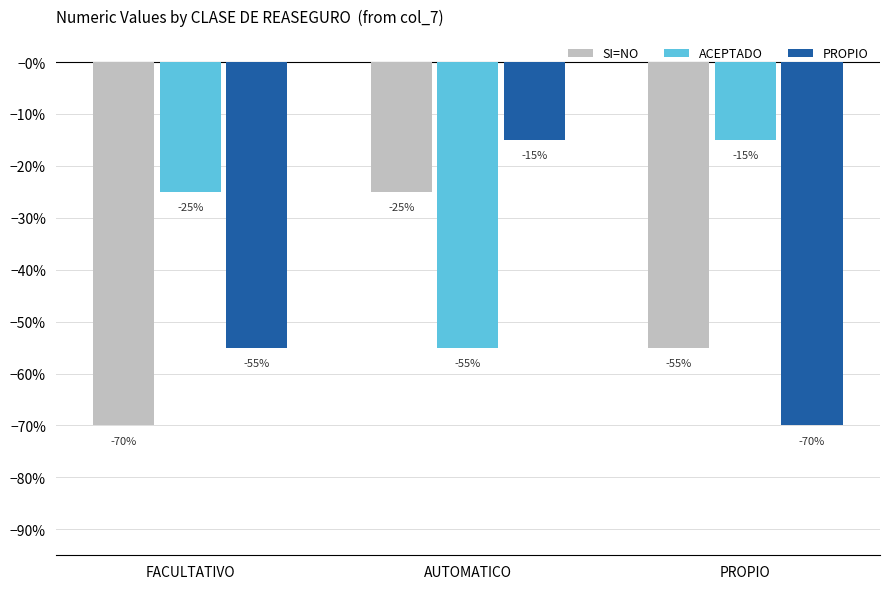

Are the bars horizontal?

No